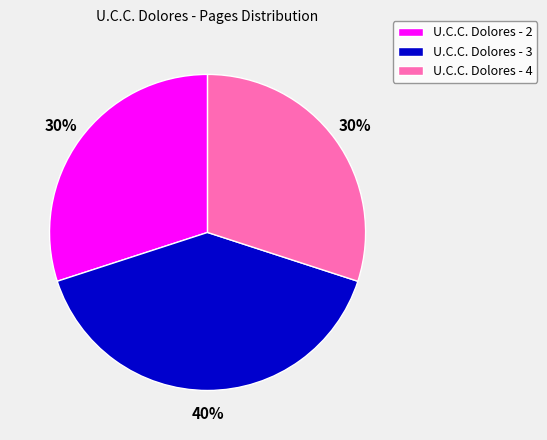

What is the ratio of the value at U.C.C. Dolores - 3 to the value at U.C.C. Dolores - 4?

1.3